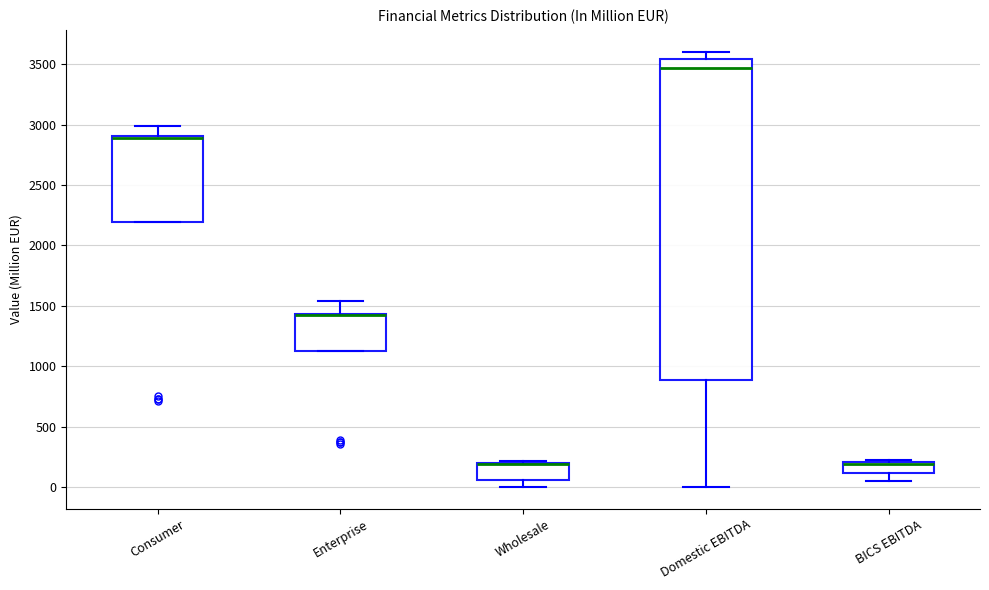

Where does the upper whisker of the box for Enterprise end on the y-axis? The values are not printed on the chart, so give them approximately, as read against the axis.

1550